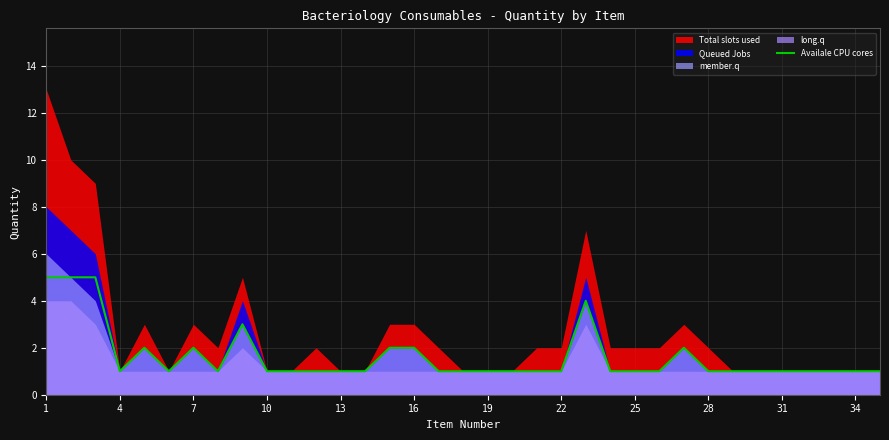

Reading left to right, what are all the values shown in this chart?

5	5	5	1	2	1	2	1	3	1	1	1	1	1	2	2	1	1	1	1	1	1	4	1	1	1	2	1	1	1	1	1	1	1	1